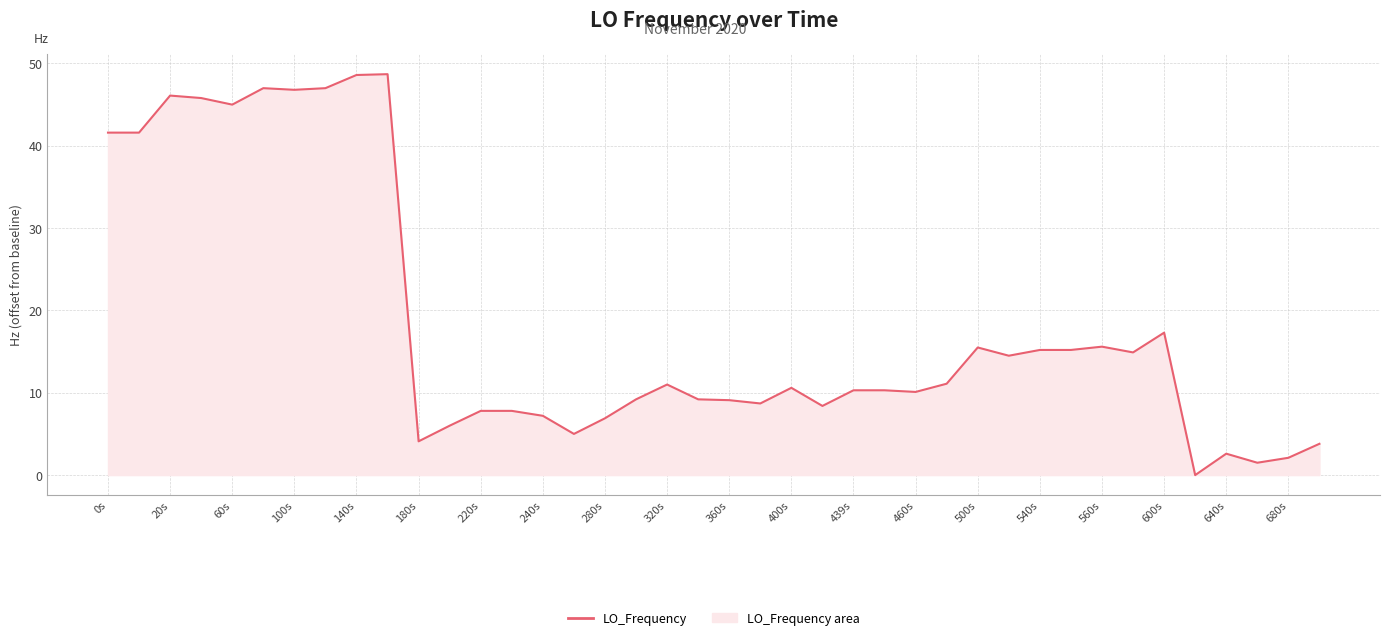

How many positive values are there?

39